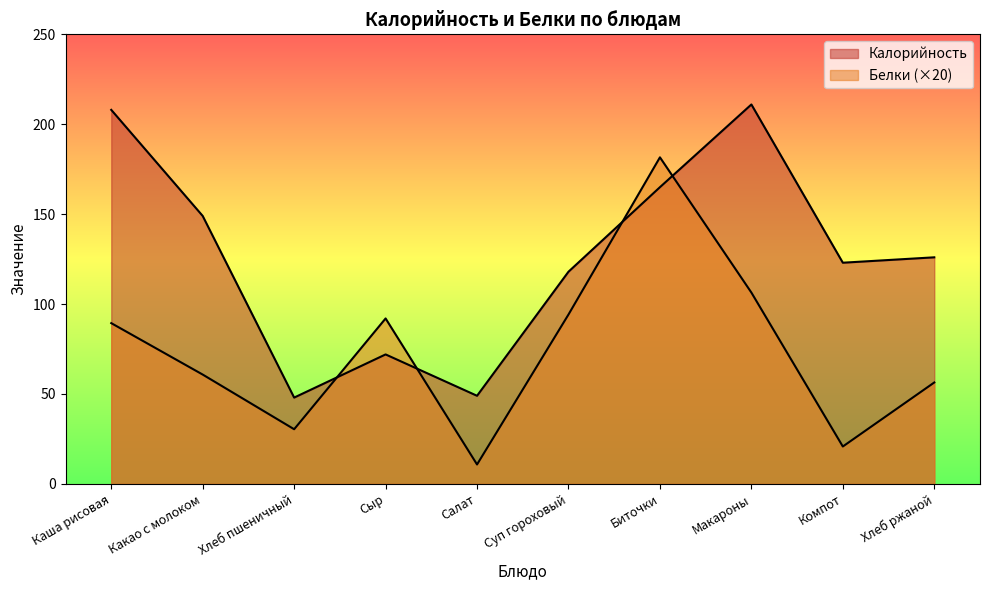

After their last crossing, which series has the higher values: Белки or Калорийность?

Калорийность